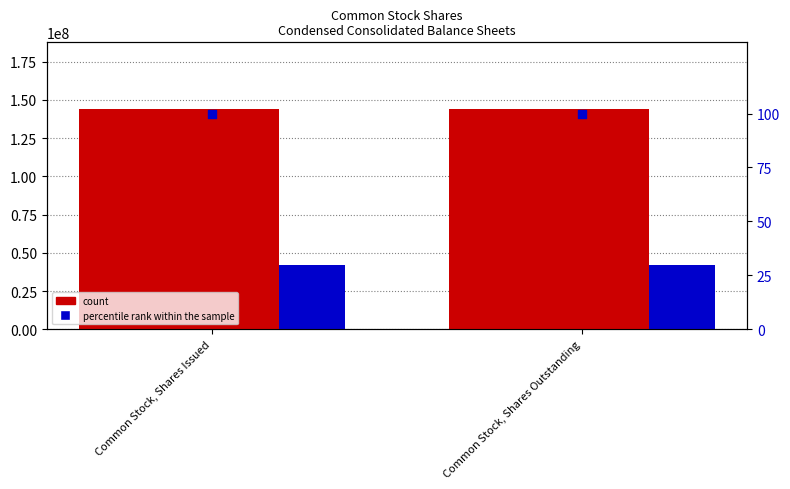

Is the value of Dec. 31, 2020 at Common Stock, Shares Issued greater than the value of Dec. 31, 2021 at Common Stock, Shares Outstanding?

No